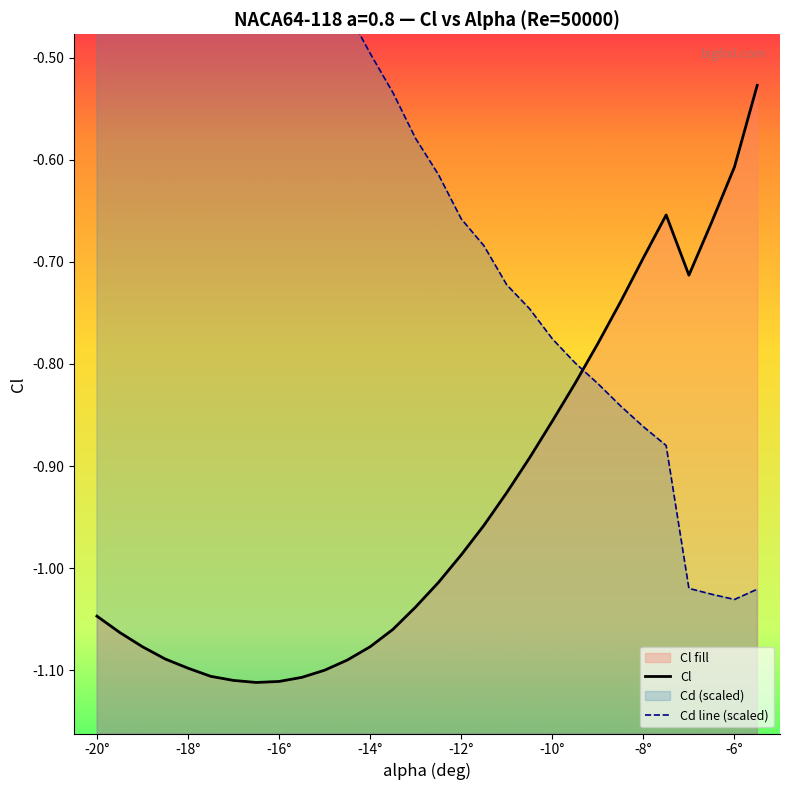

How many data points does each series have?

30